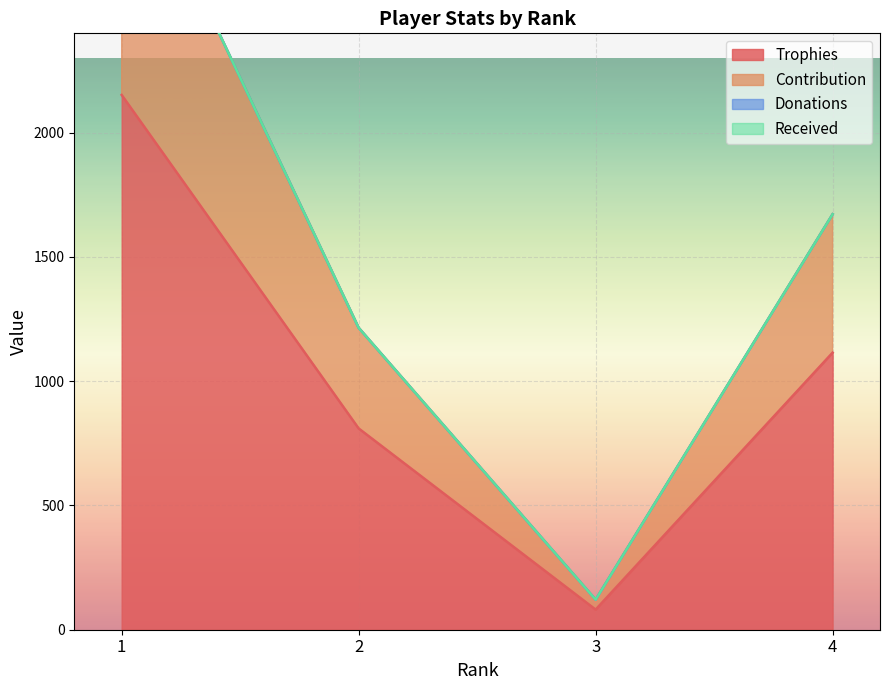

Rank the categories by Trophies value from highest to lowest.

1, 4, 2, 3